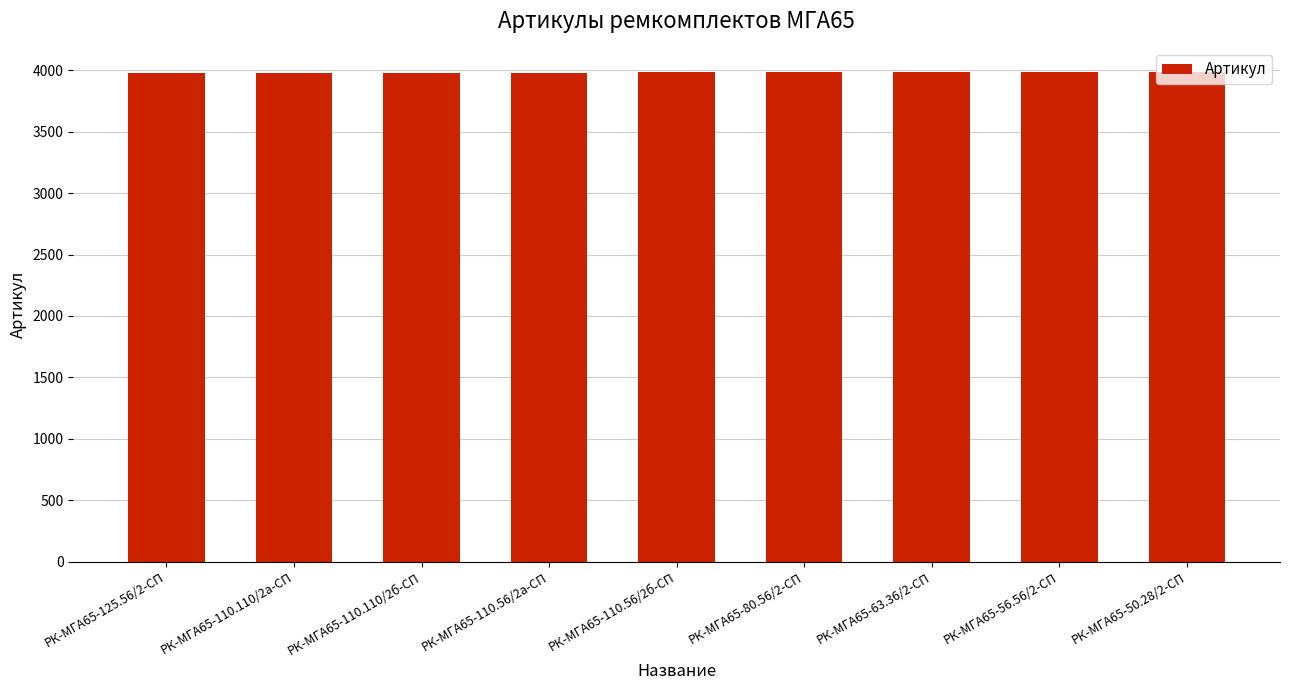

True or false: the data shows 3983 at РК-МГА65-110.56/2б-СП.

True